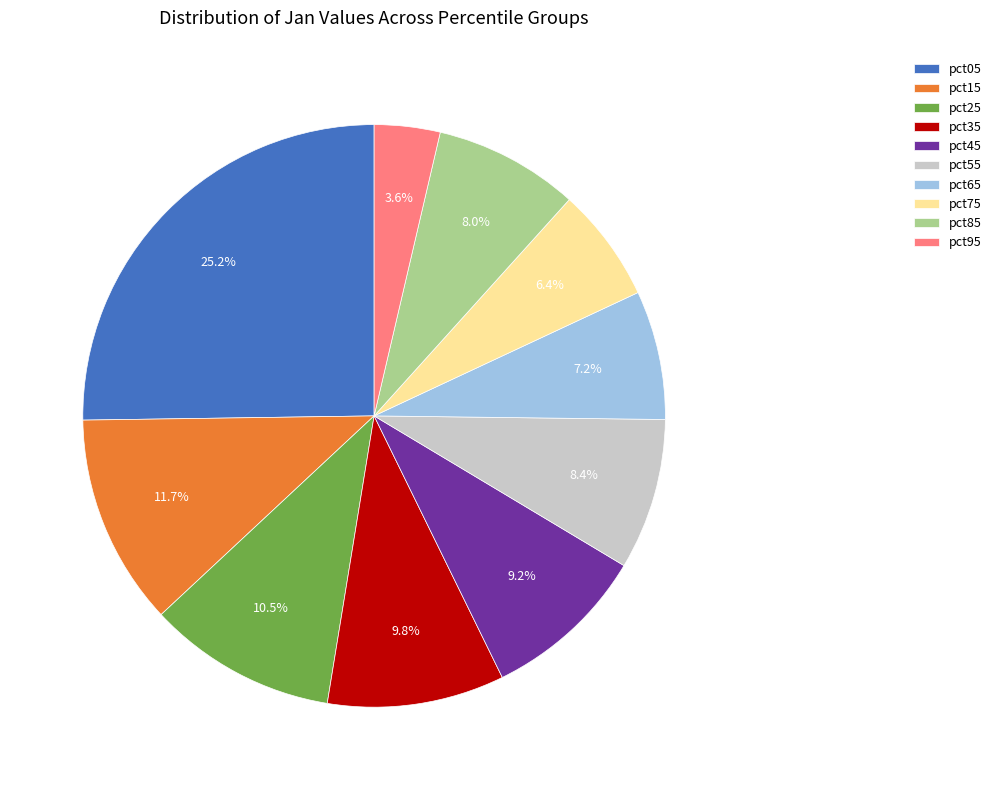

Count the number of slices in the pie.

10